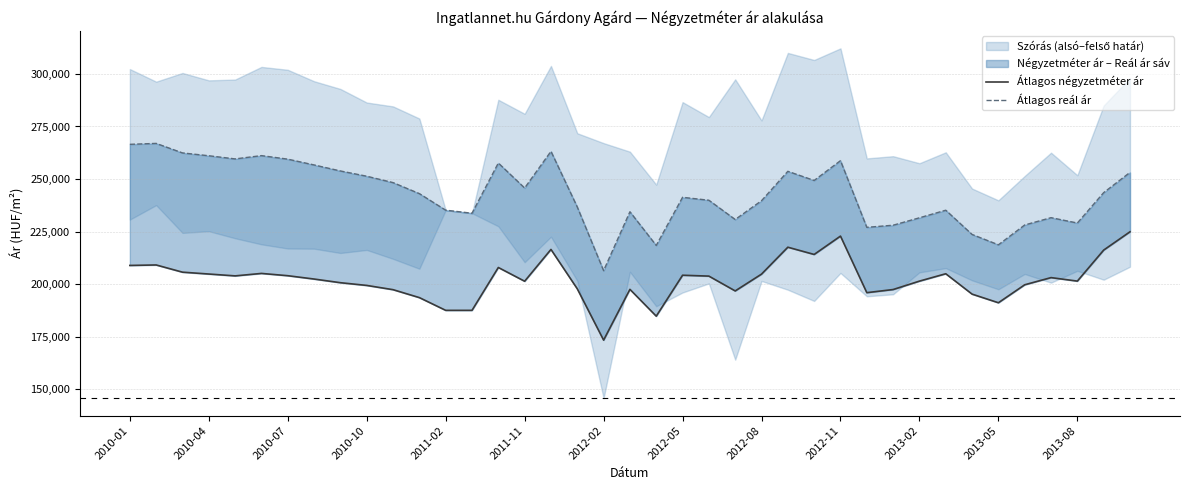

Where is the first local minimum for Átlagos négyzetméter ár?

2011-02